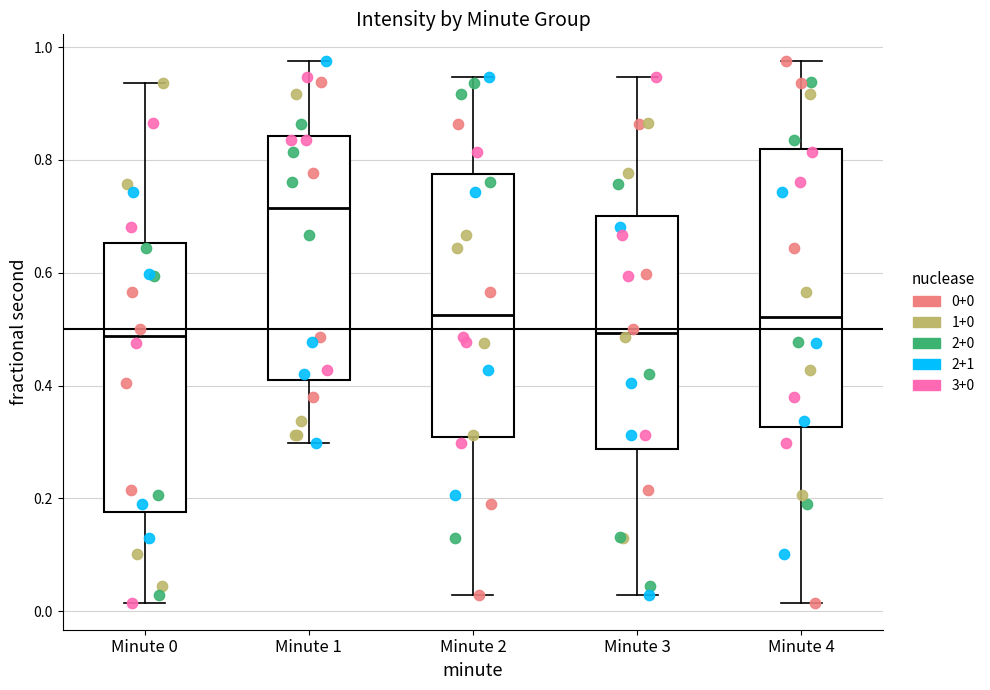

Reading left to right, transcribe this box plot: for each box, give where its median line is, the range the box spans, and where its two whiskers end, as read against the y-axis. The values are not printed on the chart, so give them approximately, as read against the axis.

Minute 0: median 0.48, box 0.18 to 0.66, whiskers 0.02 to 0.94
Minute 1: median 0.72, box 0.40 to 0.84, whiskers 0.30 to 0.98
Minute 2: median 0.52, box 0.30 to 0.78, whiskers 0.02 to 0.94
Minute 3: median 0.50, box 0.28 to 0.70, whiskers 0.02 to 0.94
Minute 4: median 0.52, box 0.32 to 0.82, whiskers 0.02 to 0.98